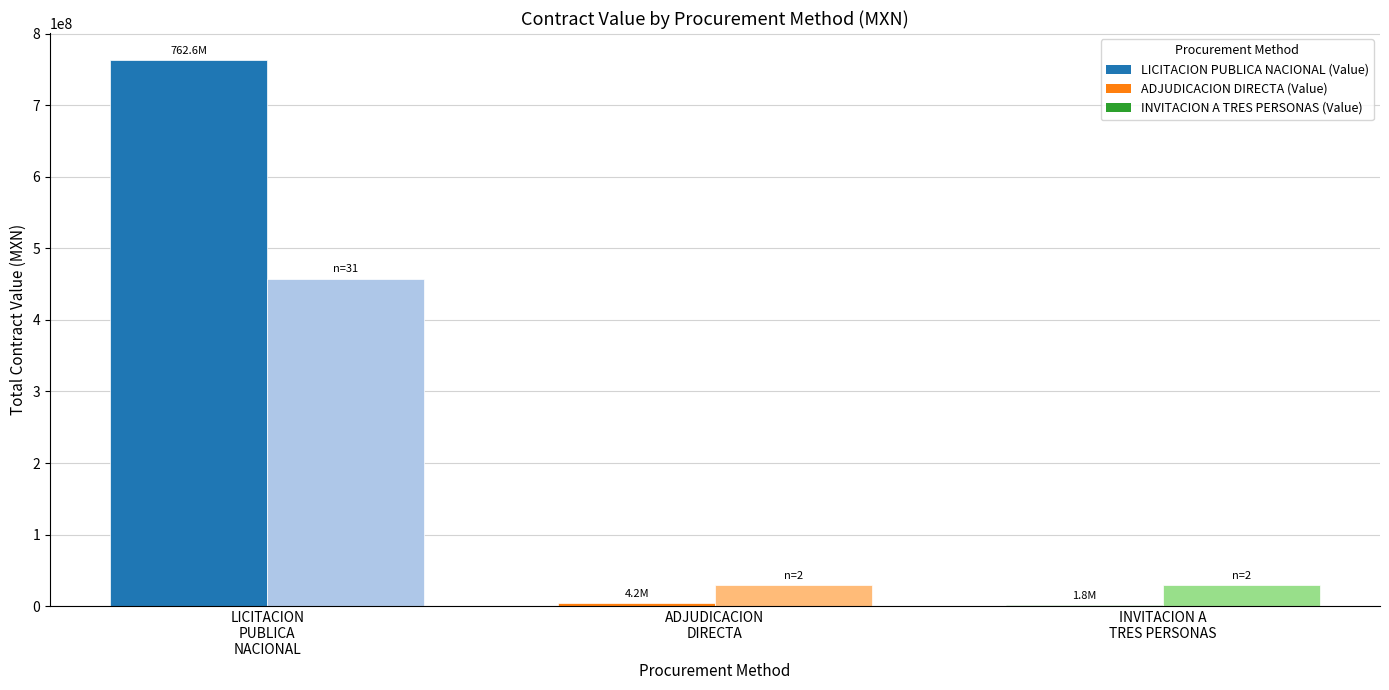

What is the maximum value shown in the chart?

762557749.5